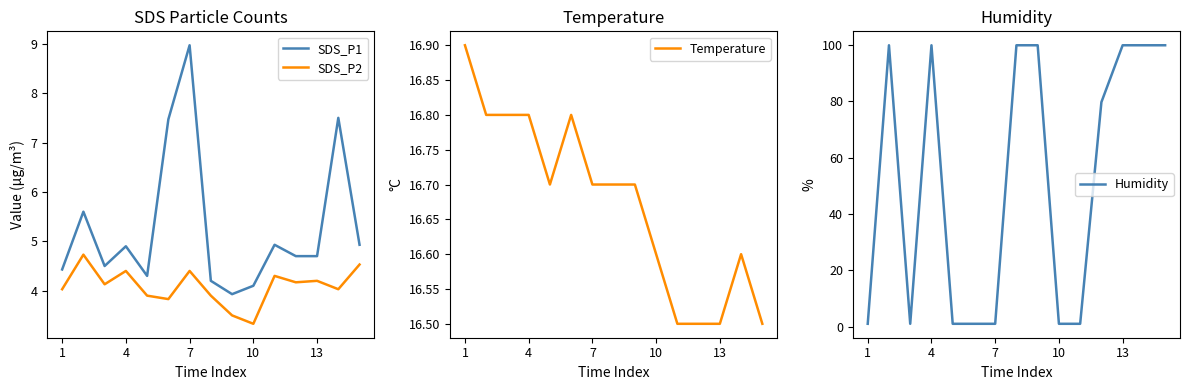

Which category has the lowest value in the SDS_P2 series?

10